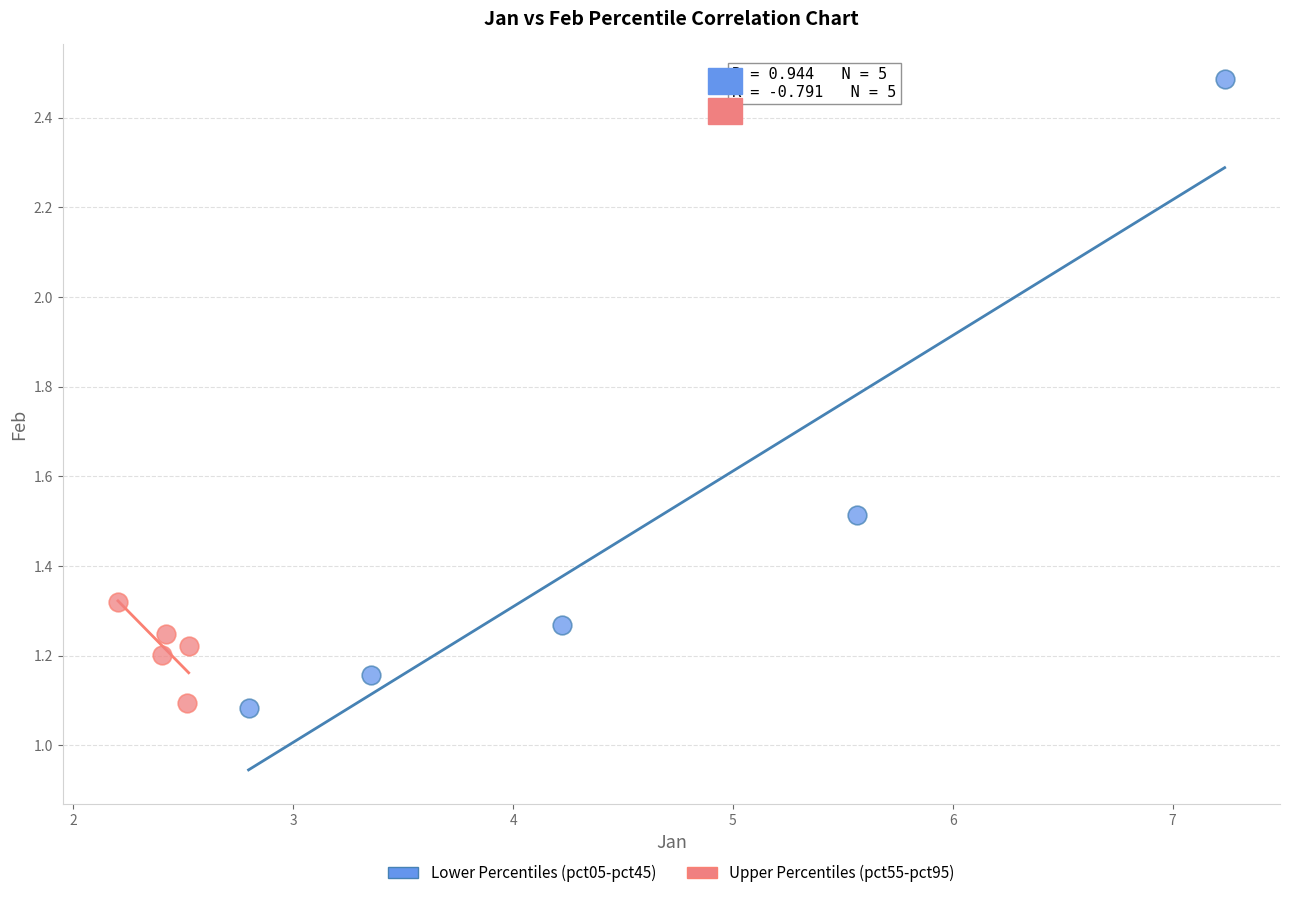

Which series has the widest spread of Y values?

Lower Percentiles (pct05-pct45)